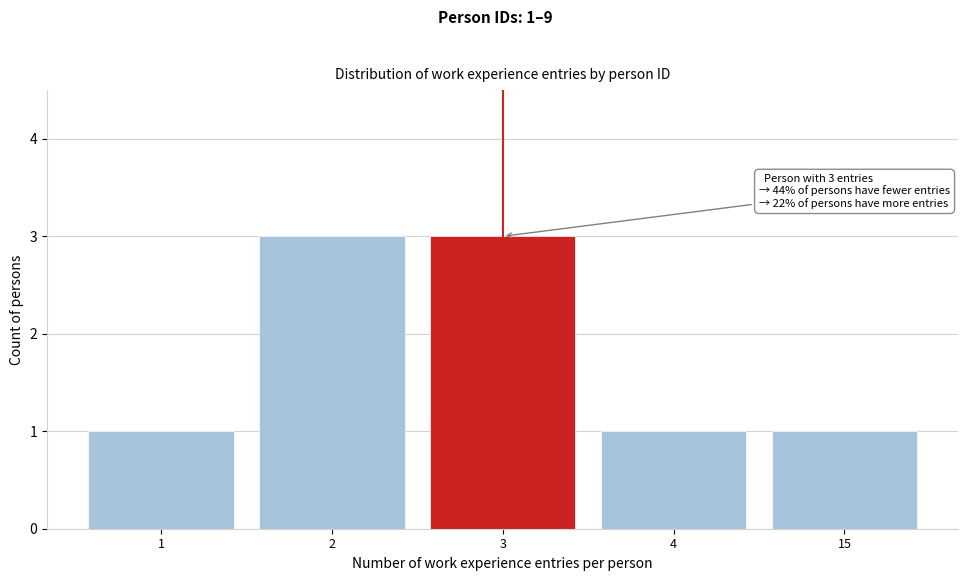

Reading left to right, list all the values displayed in this chart.

1	3	3	1	1